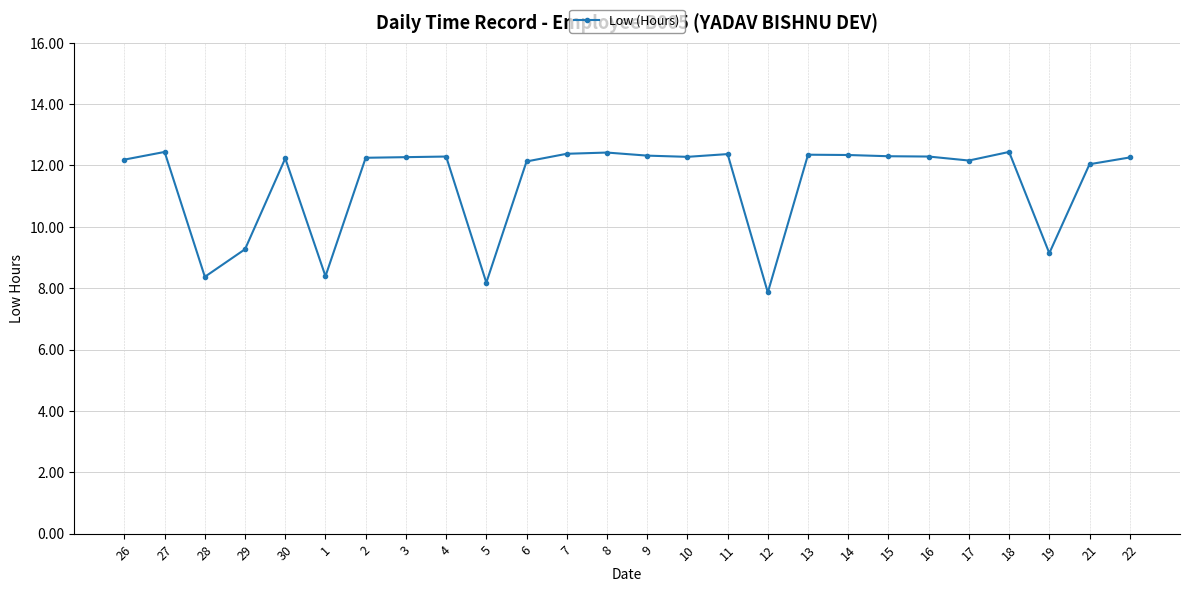

What is the minimum value shown in the chart?

7.9